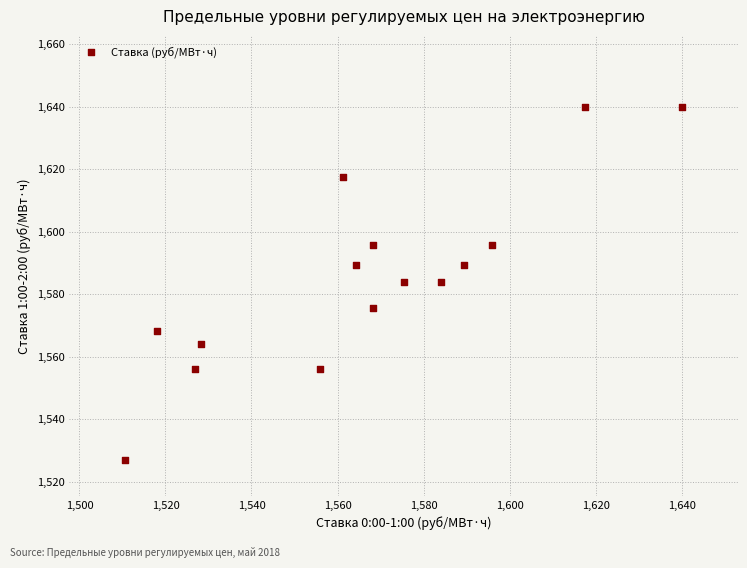

What is the range of Y values (max minus min)?

113.2